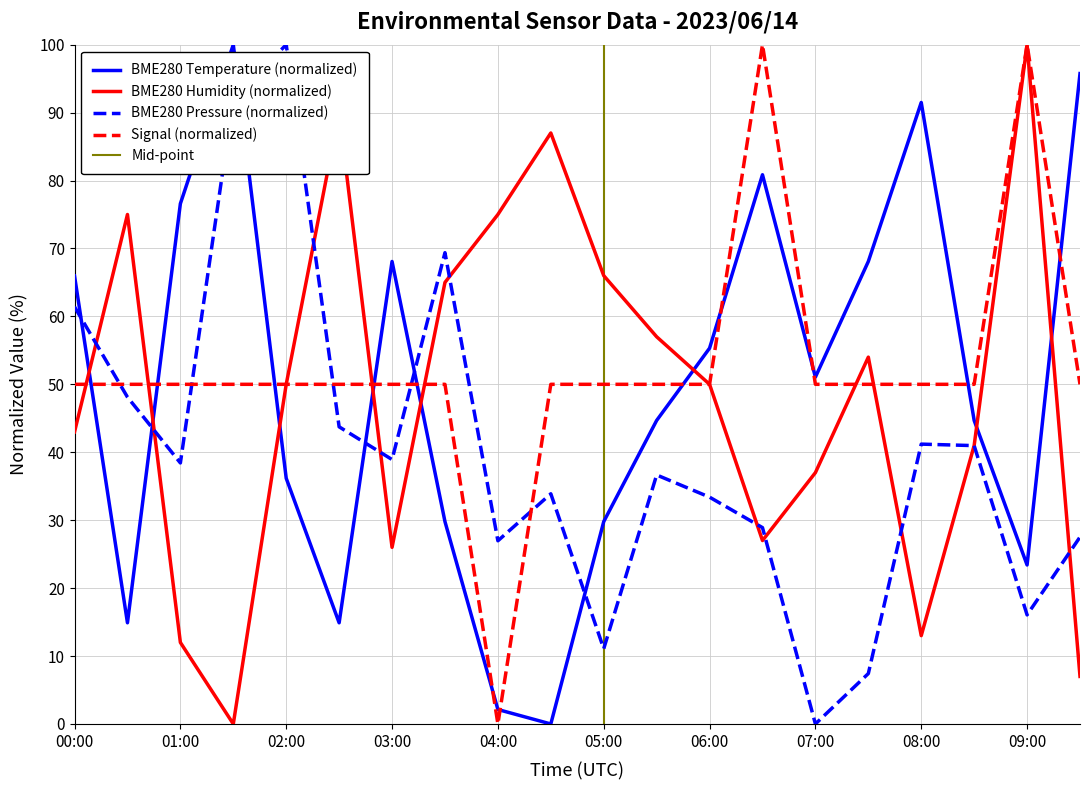

What is the sum of the BME280_temperature values at 08:00 and 04:00?

93.6